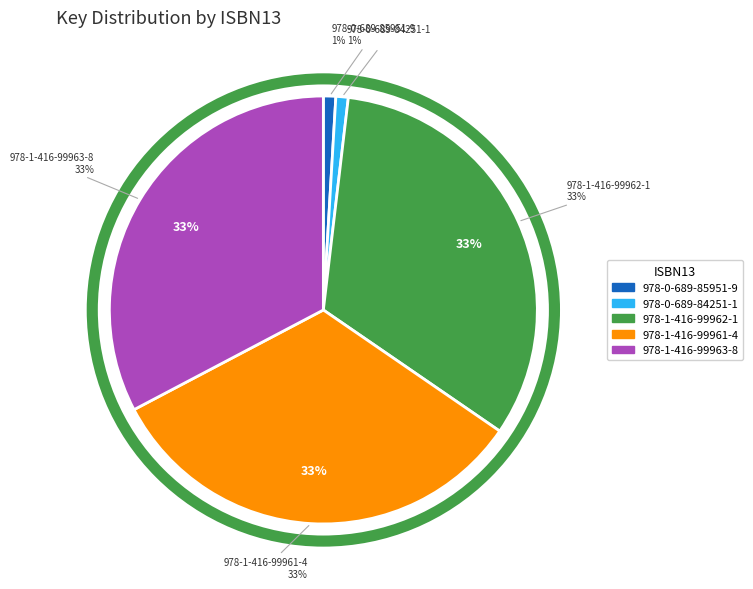

Which category has the smallest portion of the pie?

9780689859519